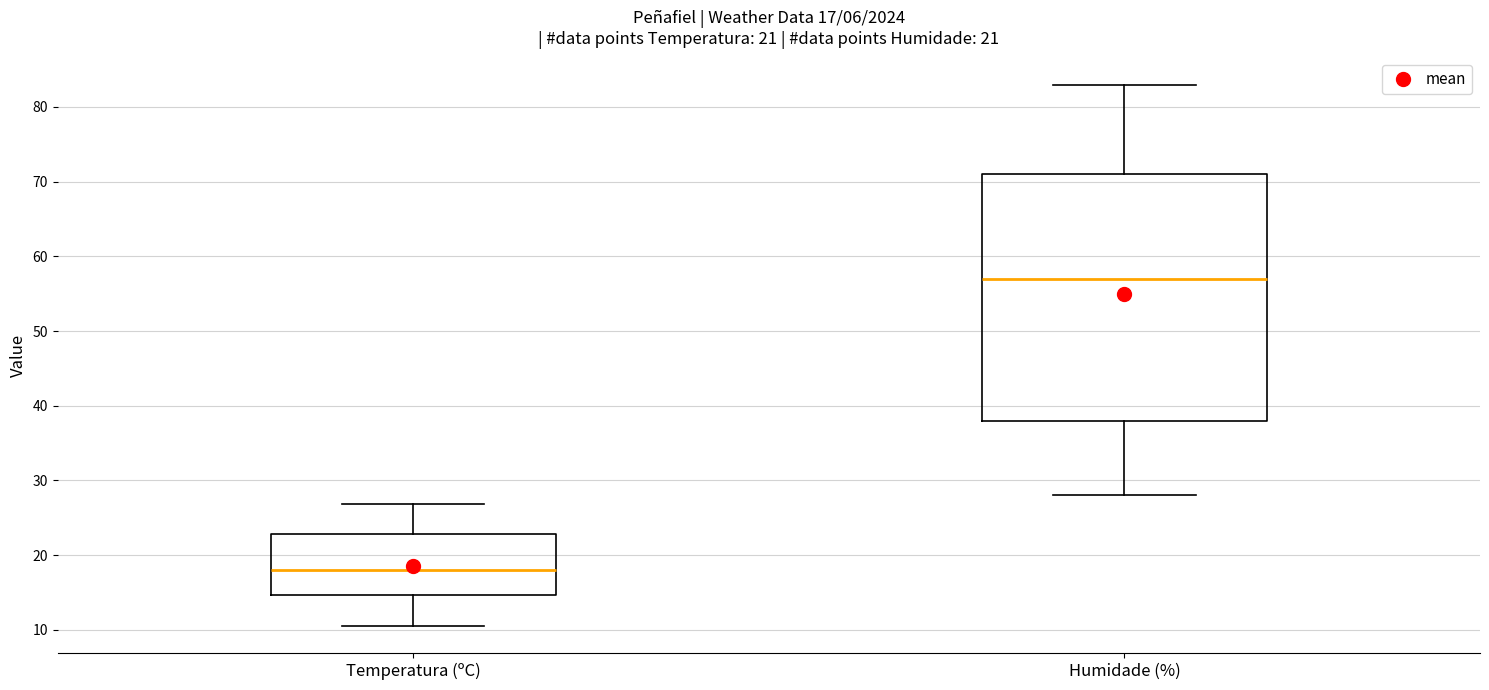

Which box is the tallest, from its lower edge to its upper edge?

Humidade (%)